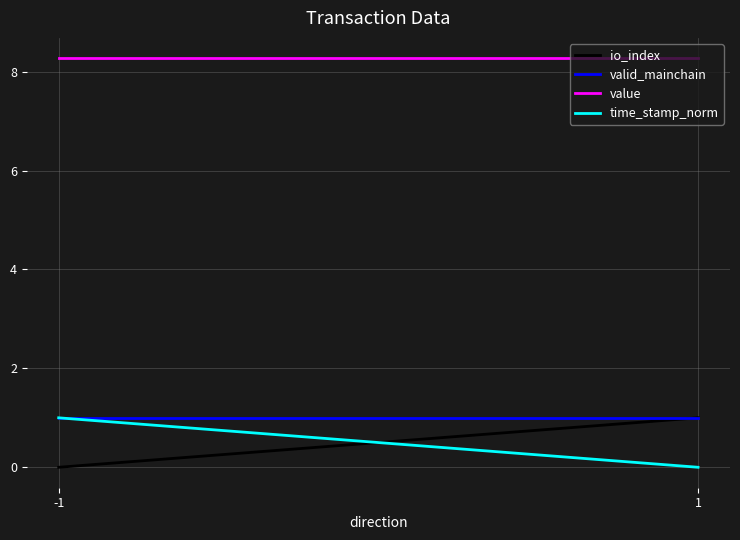

Does the chart have visible grid lines?

Yes